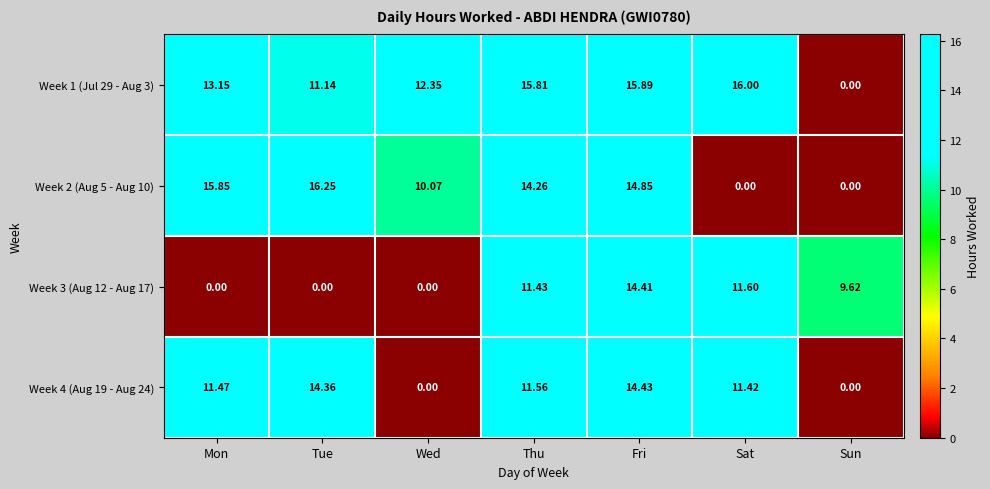

At which label does Week 4 (Aug 19 - Aug 24) reach its peak?

Fri